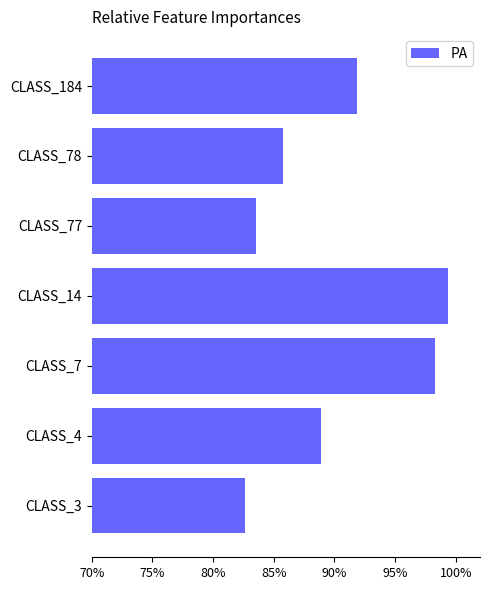

Which has a higher value, CLASS_4 or CLASS_14?

CLASS_14